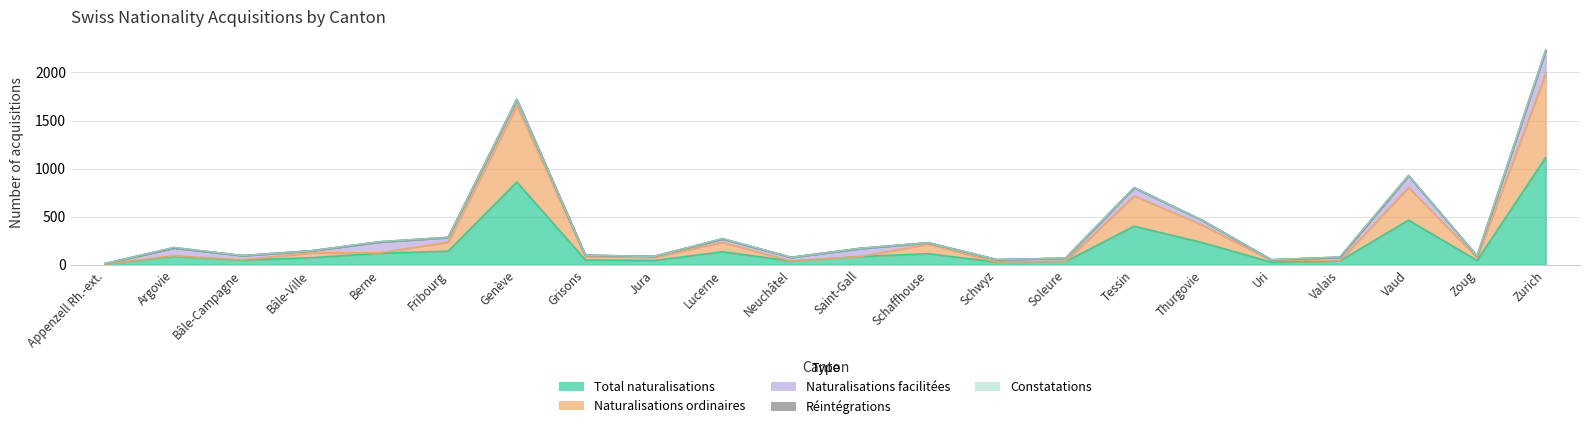

What is the difference between the Réintégrations values at Fribourg and Appenzell Rh.-ext.?

2